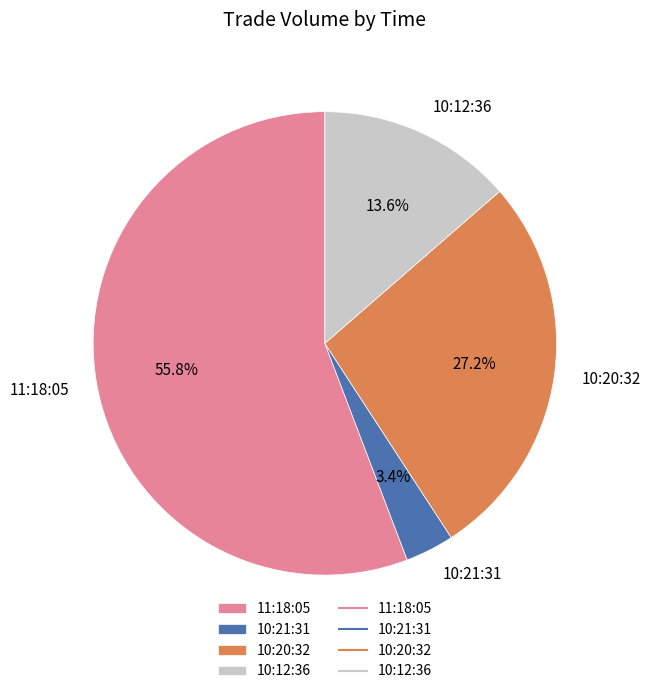

How many segments does this pie chart have?

4